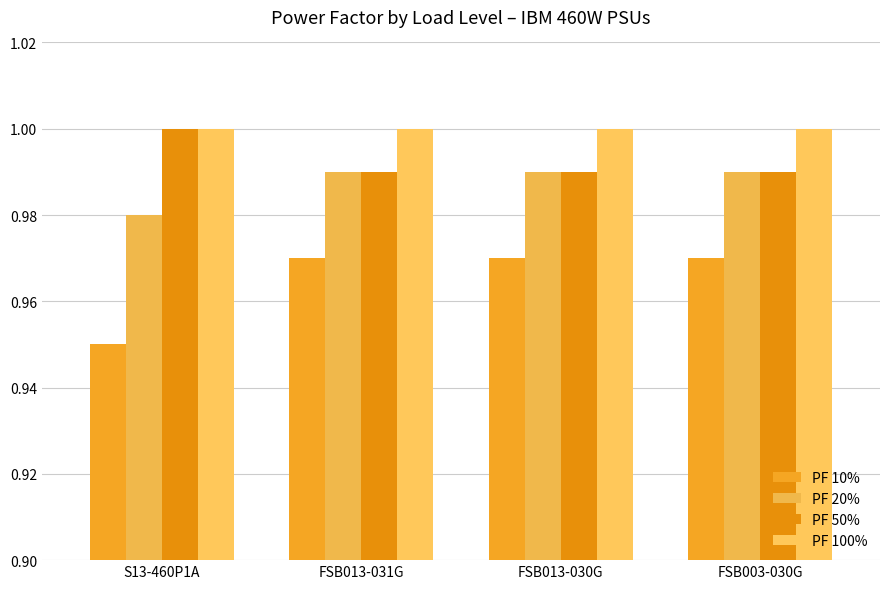

Is the value of PF 20% at S13-460P1A greater than the value of PF 50% at S13-460P1A?

No